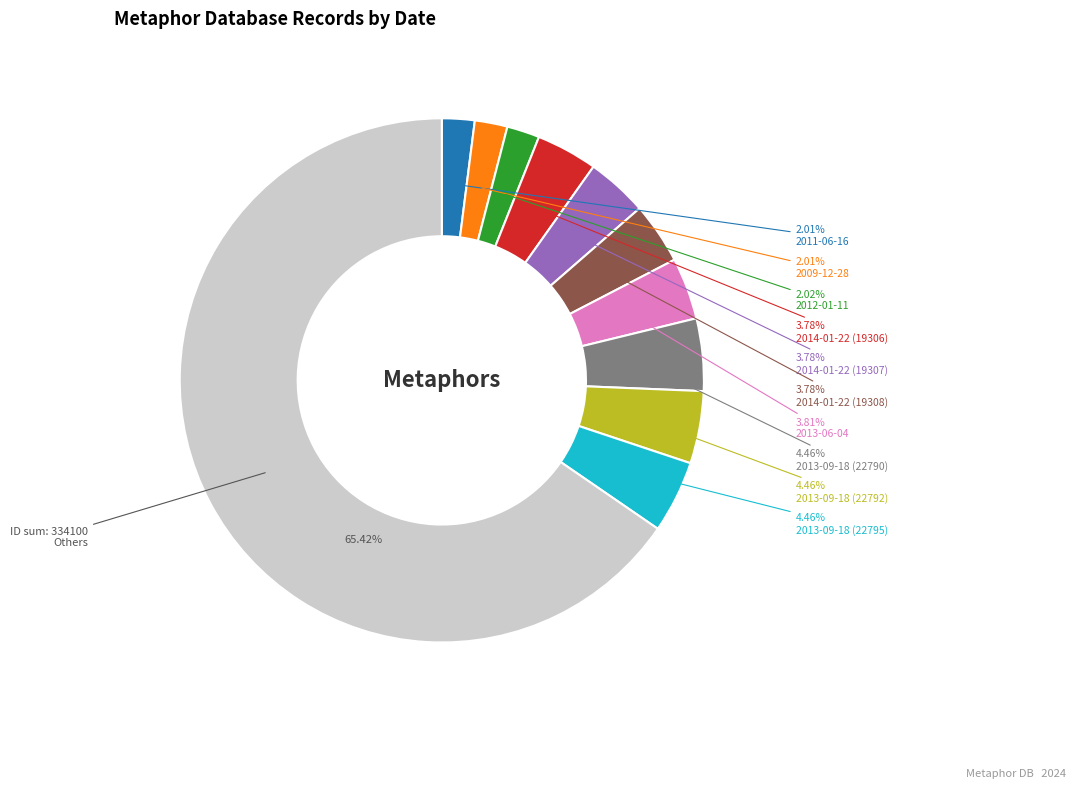

Count the number of slices in the pie.

11